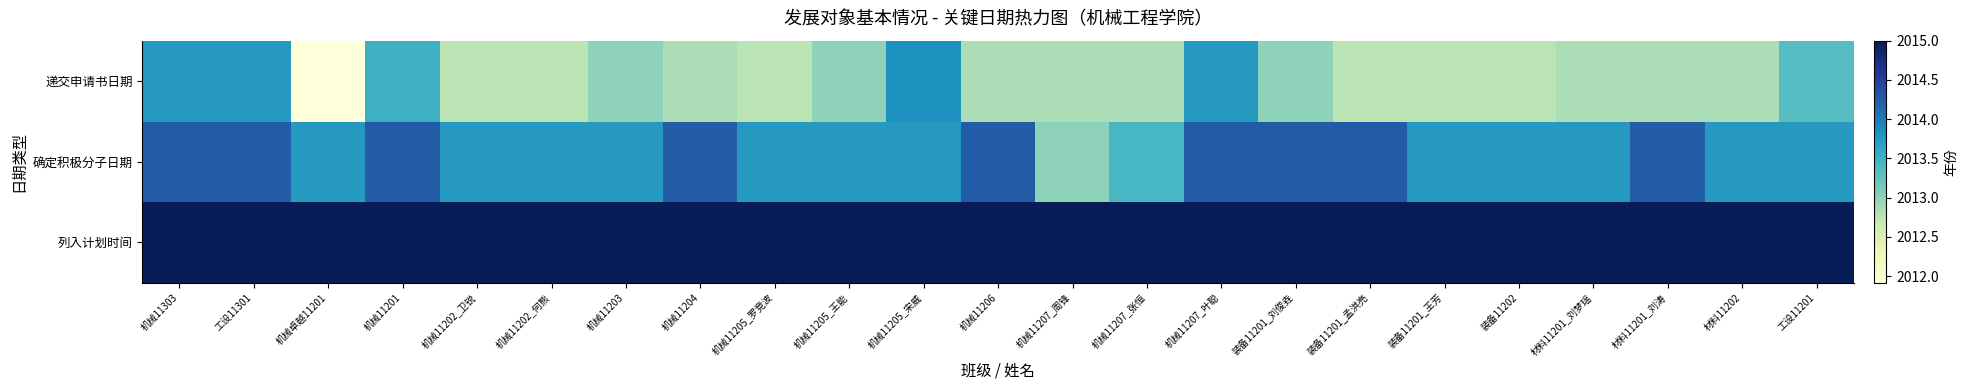

Reading left to right, transcribe all the data shown in this chart.

递交申请书日期: 机械11303=2013.8	工设11301=2013.8	机械卓越11201=2011.9	机械11201=2013.5	机械11202_卫锐=2012.8	机械11202_何熊=2012.8	机械11203=2013.0	机械11204=2012.8	机械11205_罗竞波=2012.8	机械11205_王能=2013.0	机械11205_宋威=2013.8	机械11206=2012.8	机械11207_周锋=2012.8	机械11207_张恒=2012.8	机械11207_叶聪=2013.8	装备11201_刘俊垚=2013.0	装备11201_孟洪亮=2012.8	装备11201_王芳=2012.8	装备11202=2012.8	材料11201_刘梦瑶=2012.8	材料11201_刘涛=2012.8	材料11202=2012.8	工设11201=2013.3
确定积极分子日期: 机械11303=2014.2	工设11301=2014.2	机械卓越11201=2013.8	机械11201=2014.2	机械11202_卫锐=2013.8	机械11202_何熊=2013.8	机械11203=2013.8	机械11204=2014.2	机械11205_罗竞波=2013.8	机械11205_王能=2013.8	机械11205_宋威=2013.8	机械11206=2014.2	机械11207_周锋=2013.0	机械11207_张恒=2013.4	机械11207_叶聪=2014.2	装备11201_刘俊垚=2014.2	装备11201_孟洪亮=2014.2	装备11201_王芳=2013.8	装备11202=2013.8	材料11201_刘梦瑶=2013.8	材料11201_刘涛=2014.2	材料11202=2013.8	工设11201=2013.8
列入计划时间: 机械11303=2015.0	工设11301=2015.0	机械卓越11201=2015.0	机械11201=2015.0	机械11202_卫锐=2015.0	机械11202_何熊=2015.0	机械11203=2015.0	机械11204=2015.0	机械11205_罗竞波=2015.0	机械11205_王能=2015.0	机械11205_宋威=2015.0	机械11206=2015.0	机械11207_周锋=2015.0	机械11207_张恒=2015.0	机械11207_叶聪=2015.0	装备11201_刘俊垚=2015.0	装备11201_孟洪亮=2015.0	装备11201_王芳=2015.0	装备11202=2015.0	材料11201_刘梦瑶=2015.0	材料11201_刘涛=2015.0	材料11202=2015.0	工设11201=2015.0